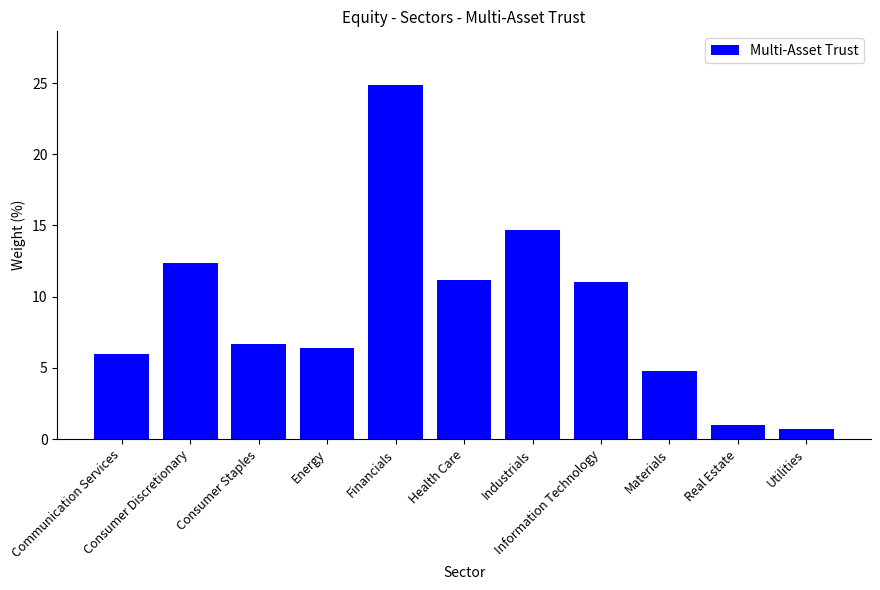

What is the change in value from Industrials to Utilities?

-14.0